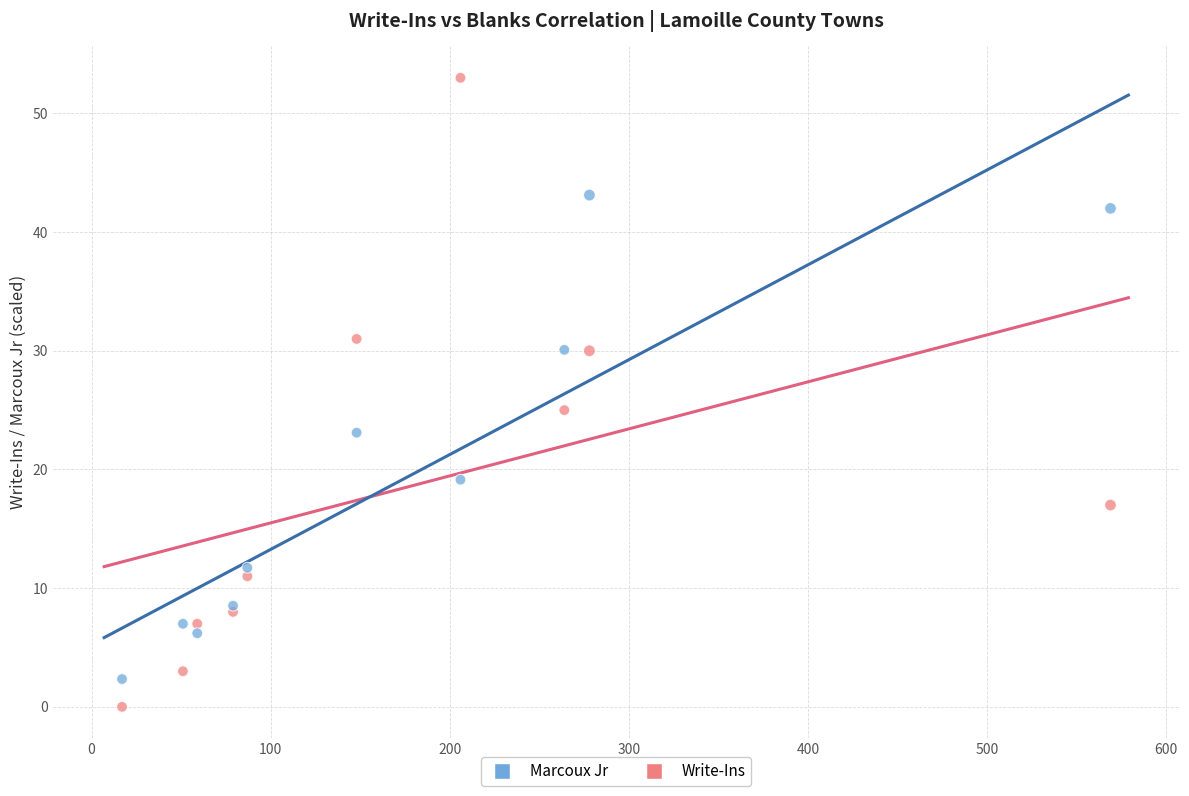

Across all series, what Y value is closest to 26?

25.0